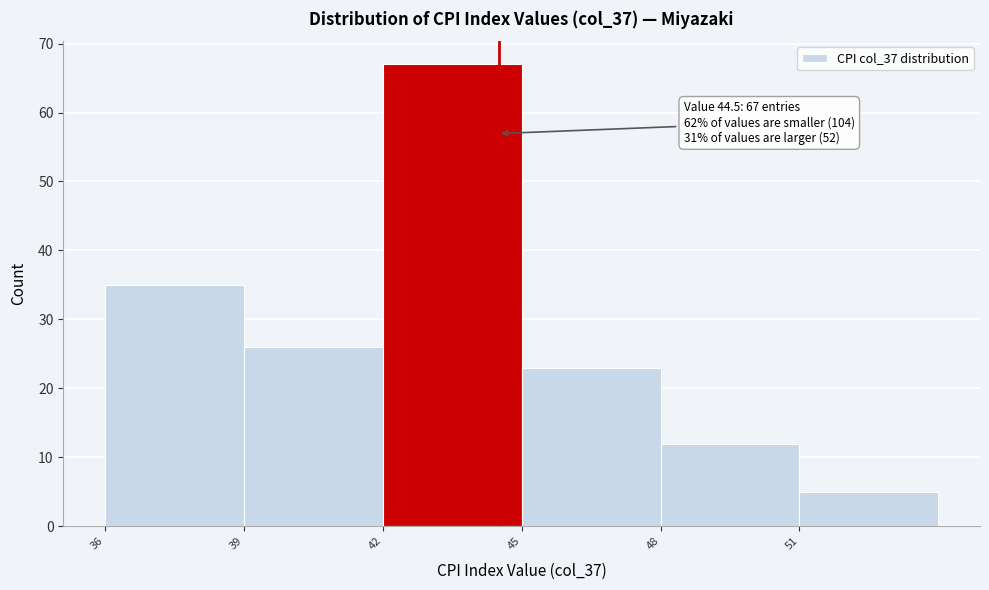

Which range on the x-axis has the tallest bar?

42 to 45